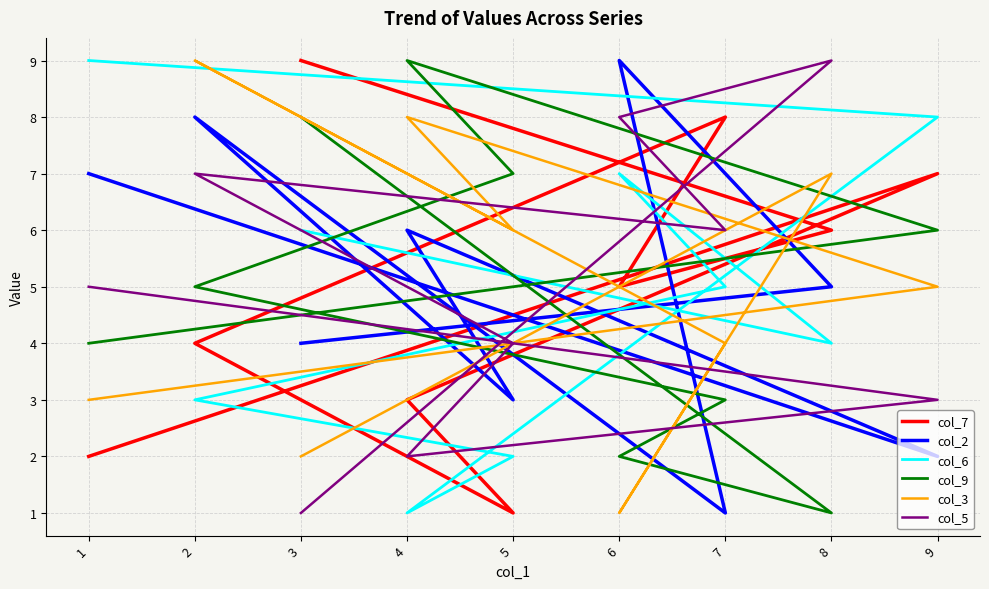

Which series has the widest spread of values?

col_7